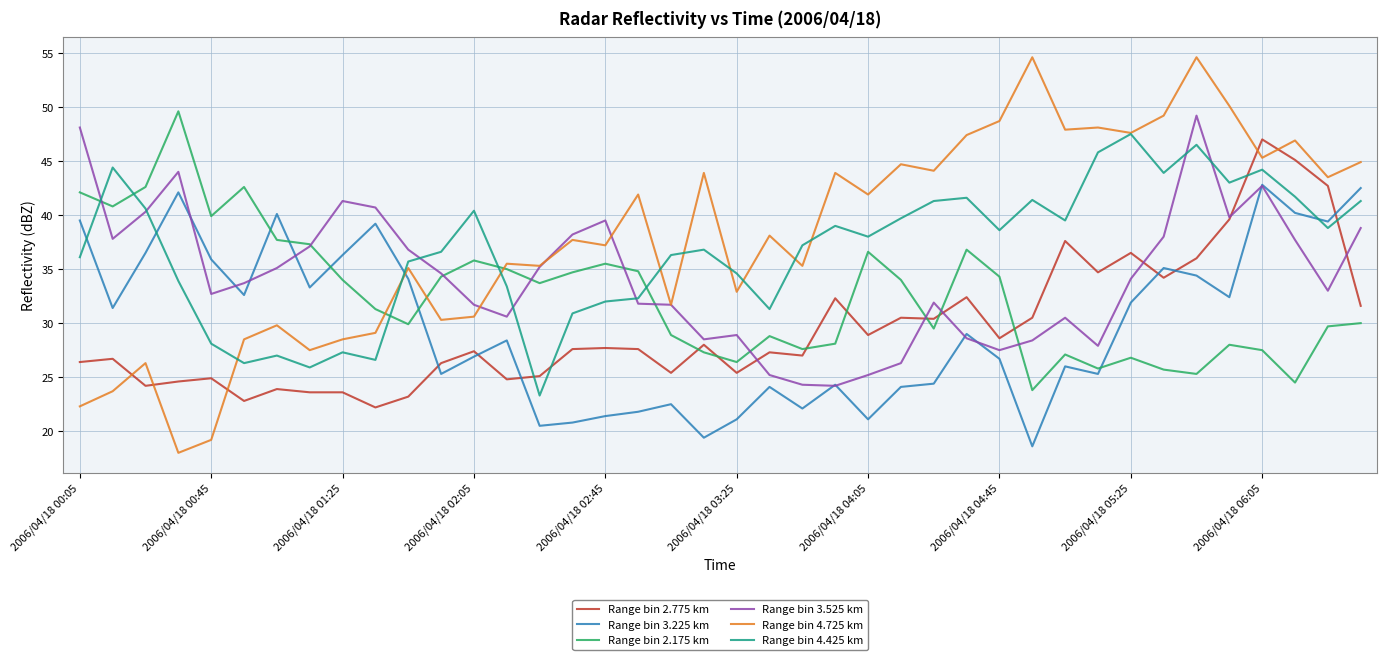

How many lines are shown in the chart?

6